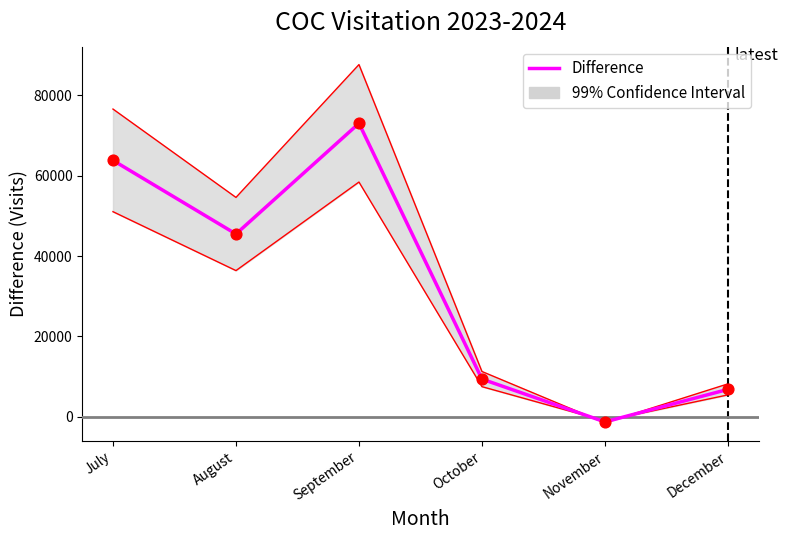

What is the ratio of the value at October to the value at July?

0.1